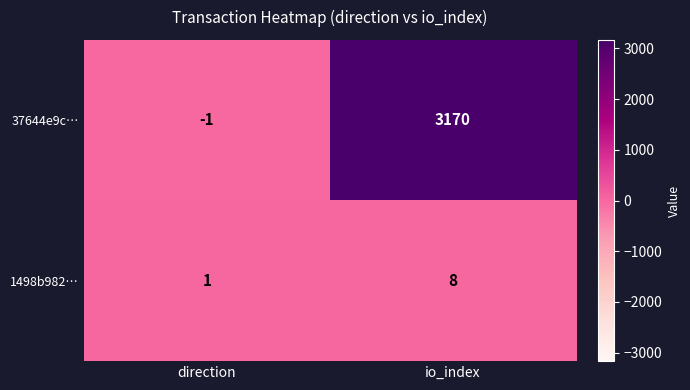

What is the difference between the maximum and minimum values in the 1498b982… series?

7